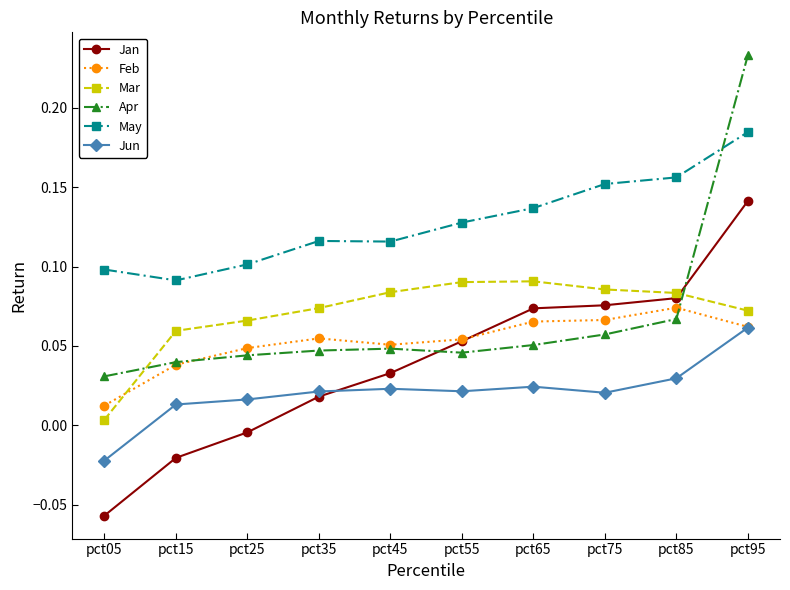

Which series changed the most between pct45 and pct65?

Jan